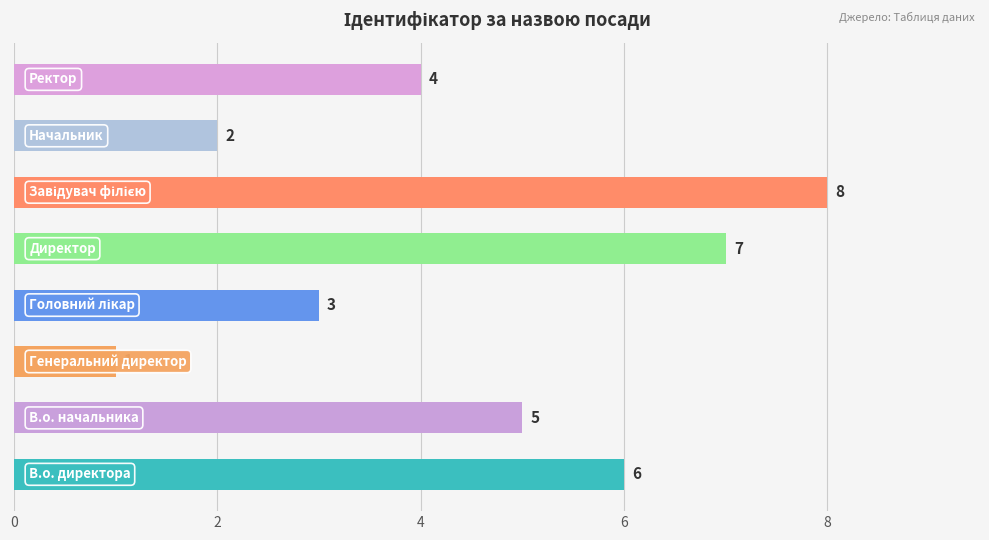

Count the values in the range 3 to 7.

5